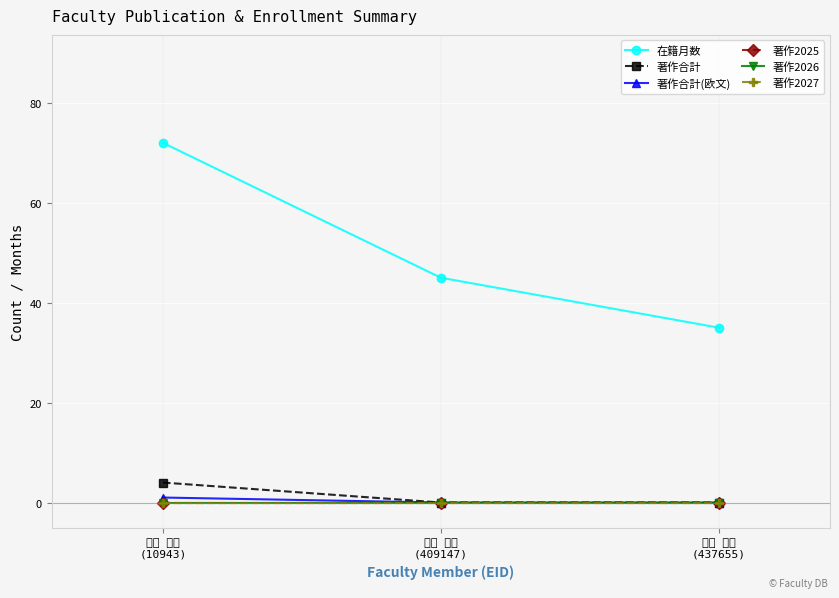

The value of 著作合計 at 井貫 晋輔
(409147) is 0. True or false?

True